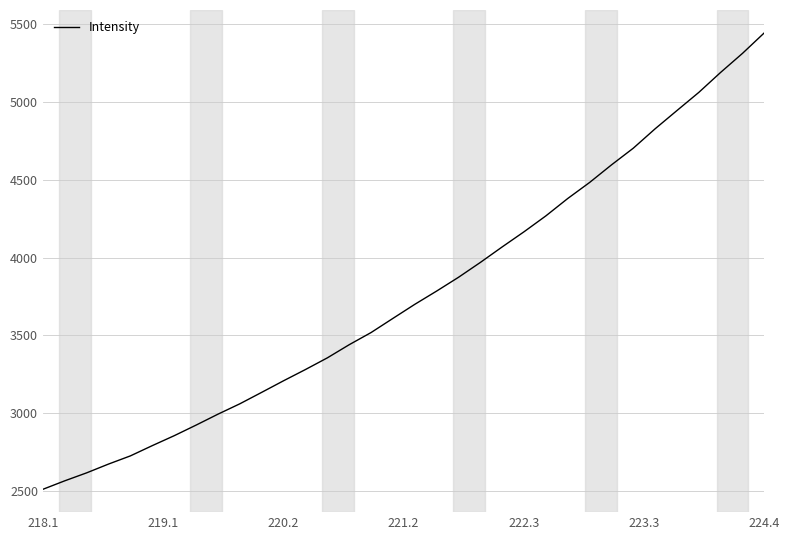

What is the greatest value displayed?

5442.7